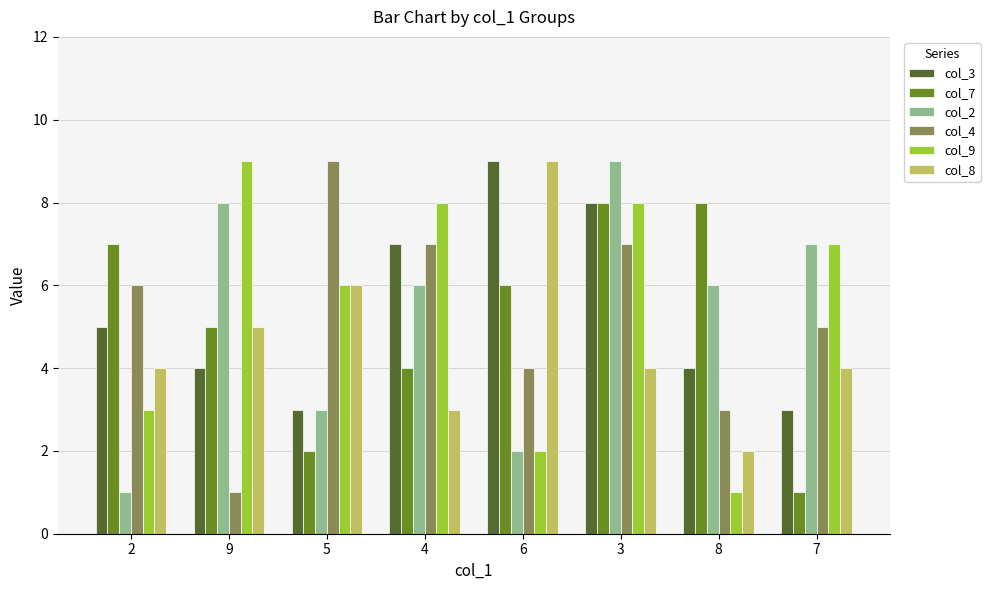

Rank the series at 2 from lowest to highest value.

col_2, col_9, col_8, col_3, col_4, col_7